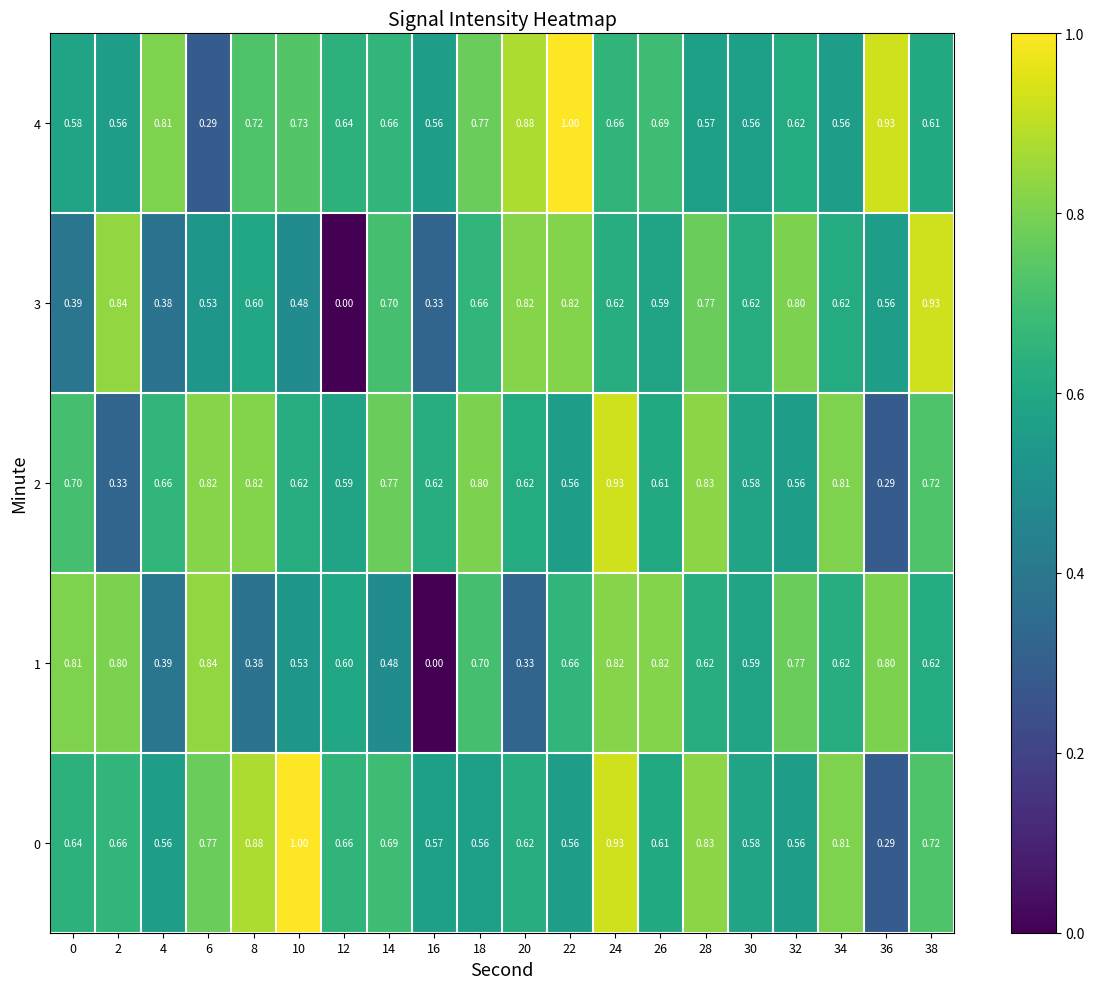

Is the value of 0 at 2 greater than the value of 2 at 16?

Yes